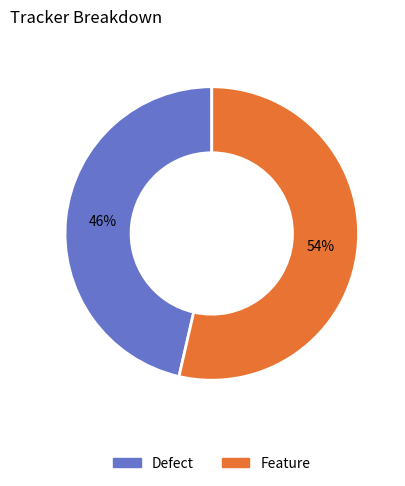

Rank the categories by value from highest to lowest.

Feature, Defect